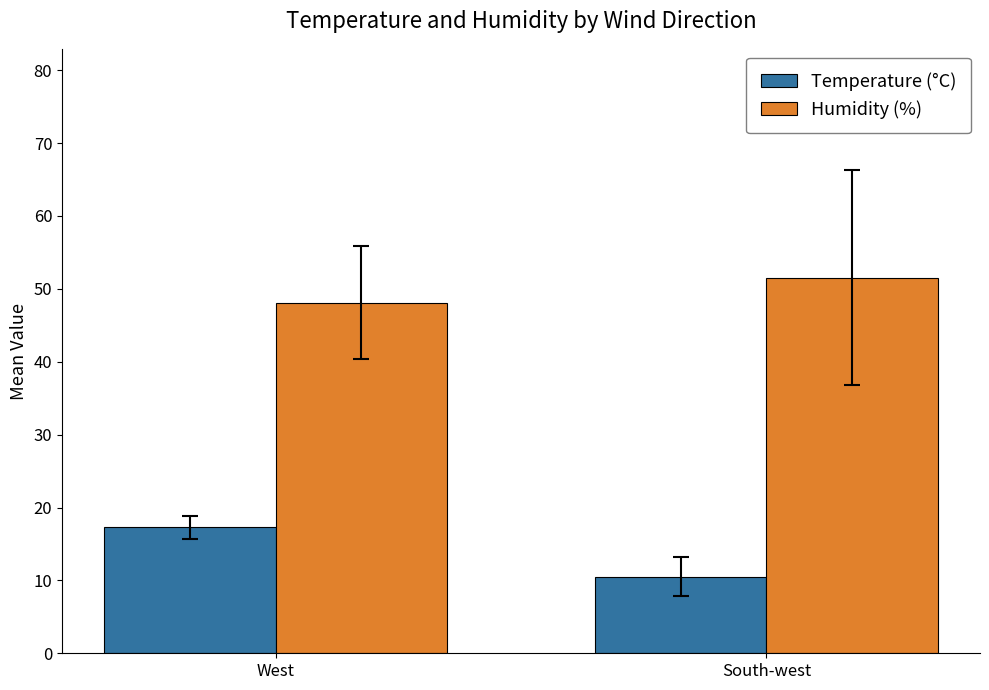

Which series has the widest spread of values?

Temperature (°C)